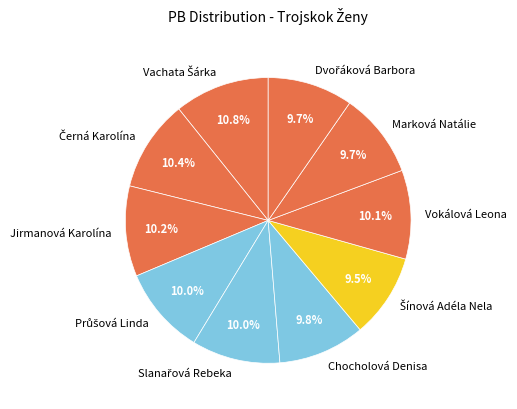

What portion of the pie excludes Marková Natálie?

90.3%